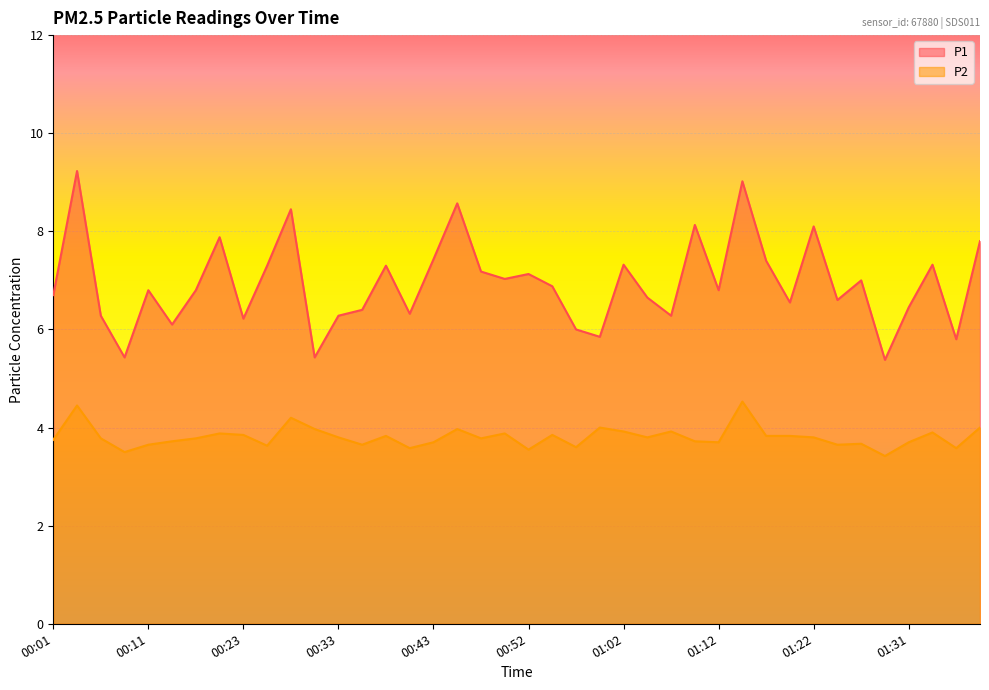

How many data points in P1 are less than 6?

5